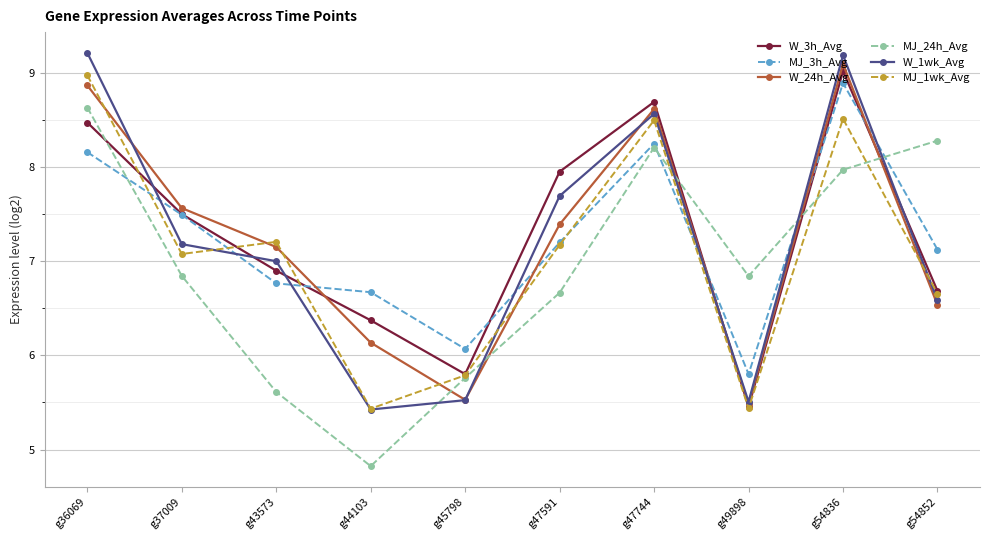

Read the W_1wk_Avg value at g54852.

6.6